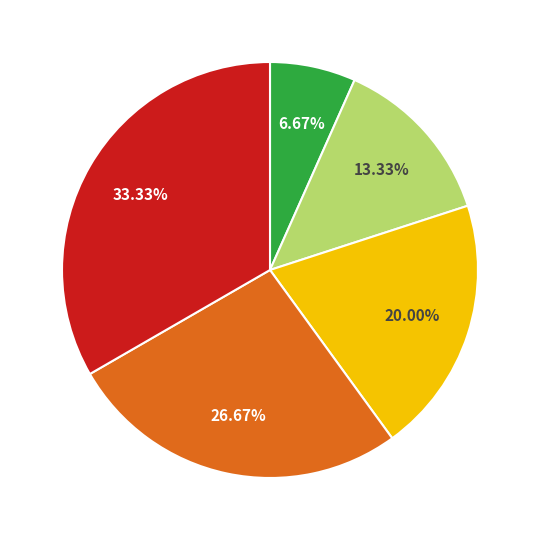

Is there a majority slice in this chart?

No